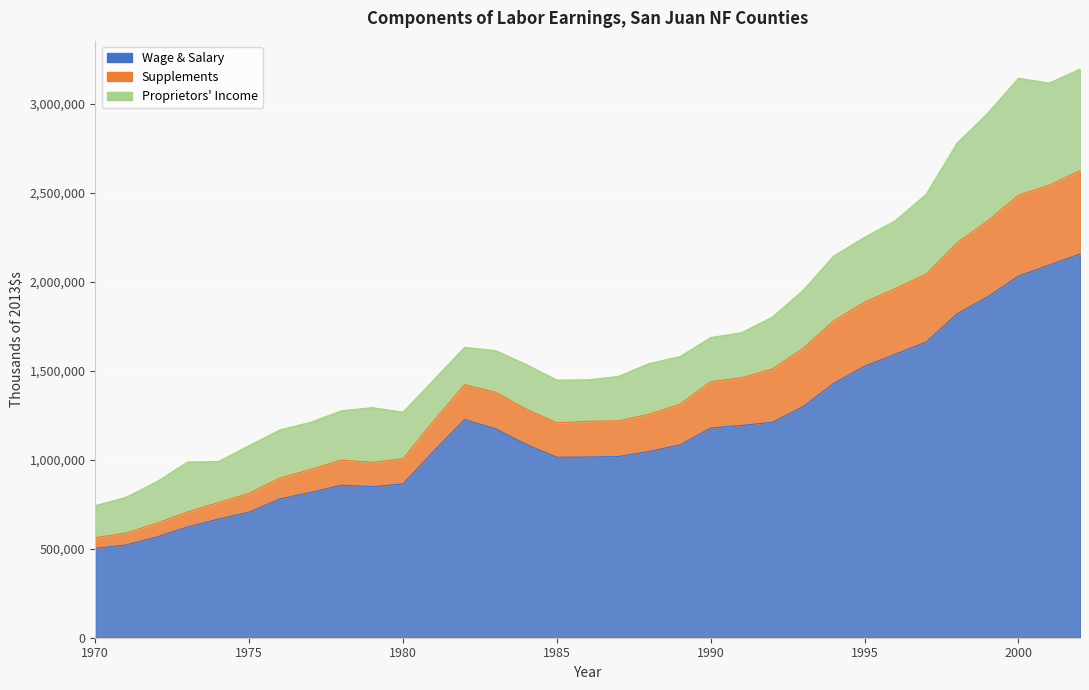

True or false: Wage & Salary and Supplements cross at least once.

False